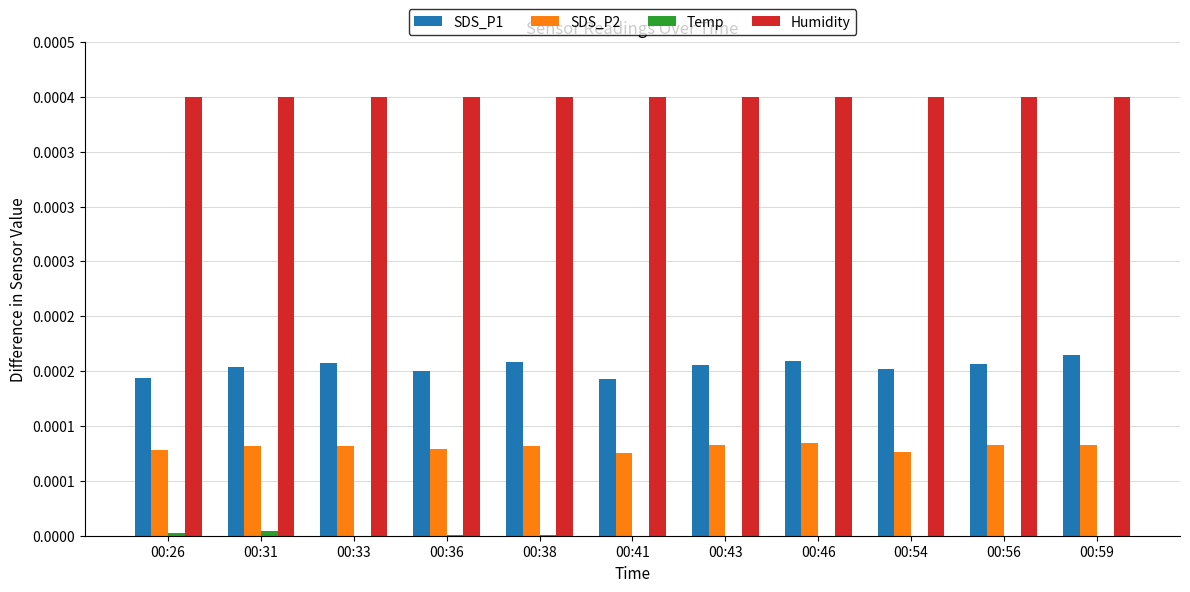

What are all the series names shown in the legend?

SDS_P1, SDS_P2, Temp, Humidity